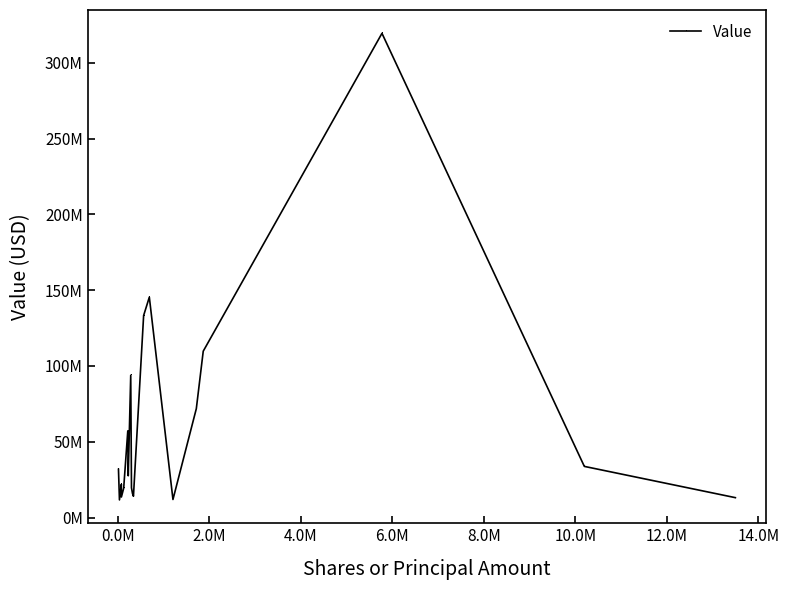

Is this an area chart (filled region under the line)?

No